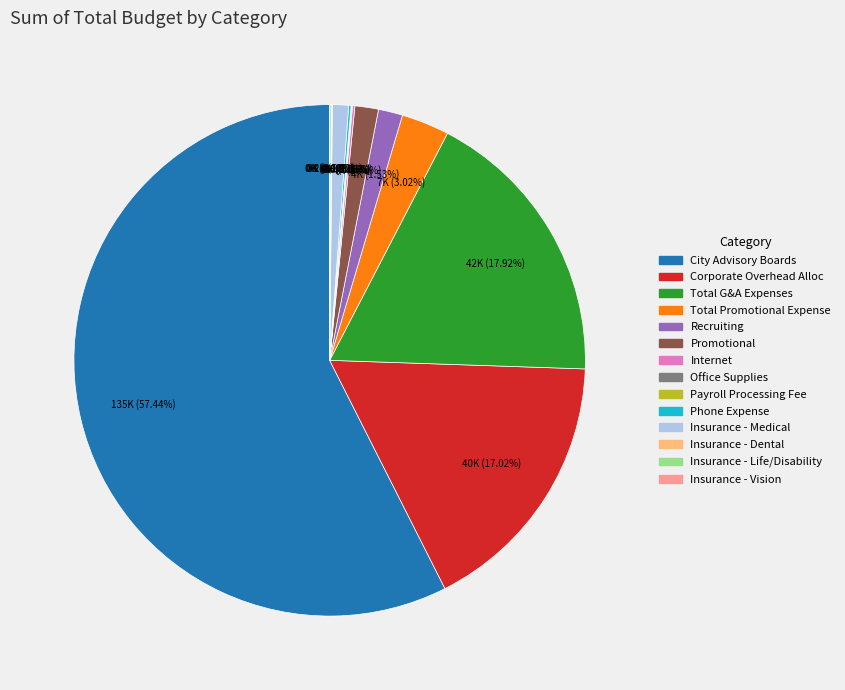

Is Corporate Overhead Alloc the majority of the pie?

No